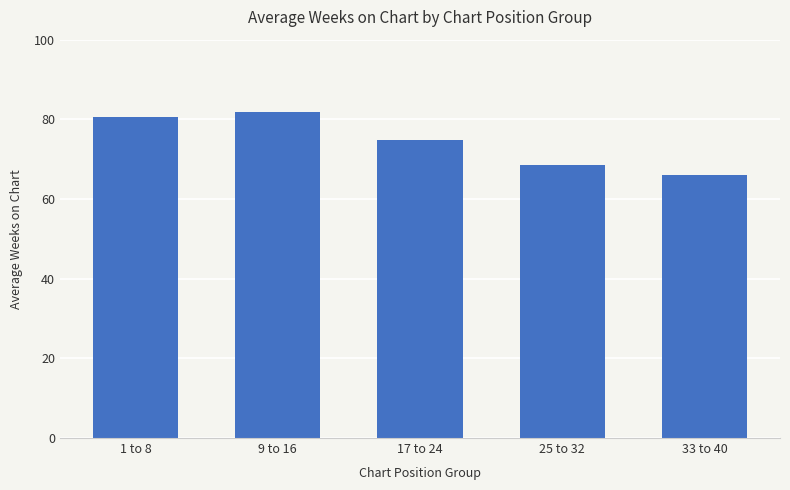

What is the difference between the values at 33 to 40 and 1 to 8?

14.5